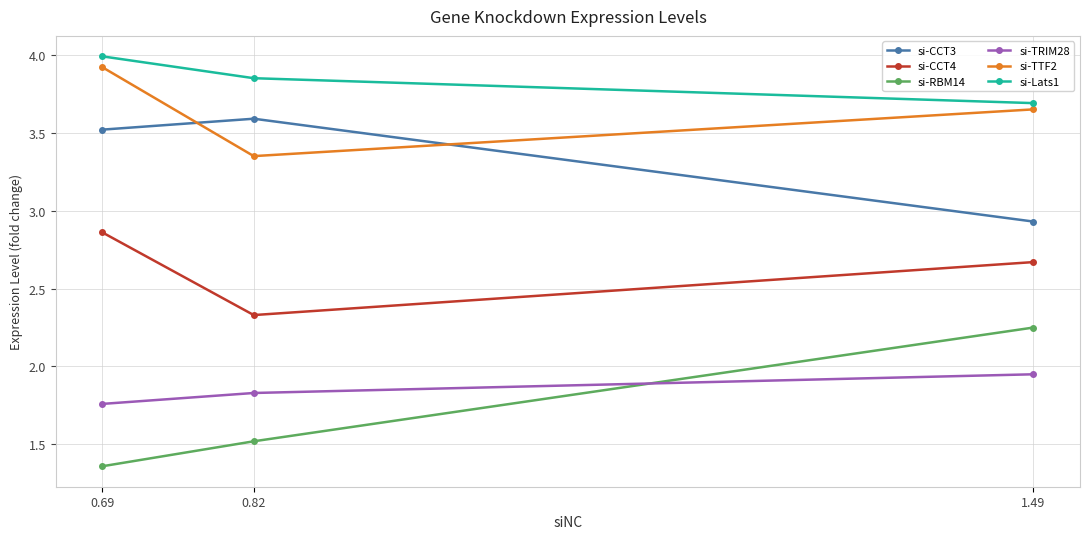

What position from the right is 0.69?

3